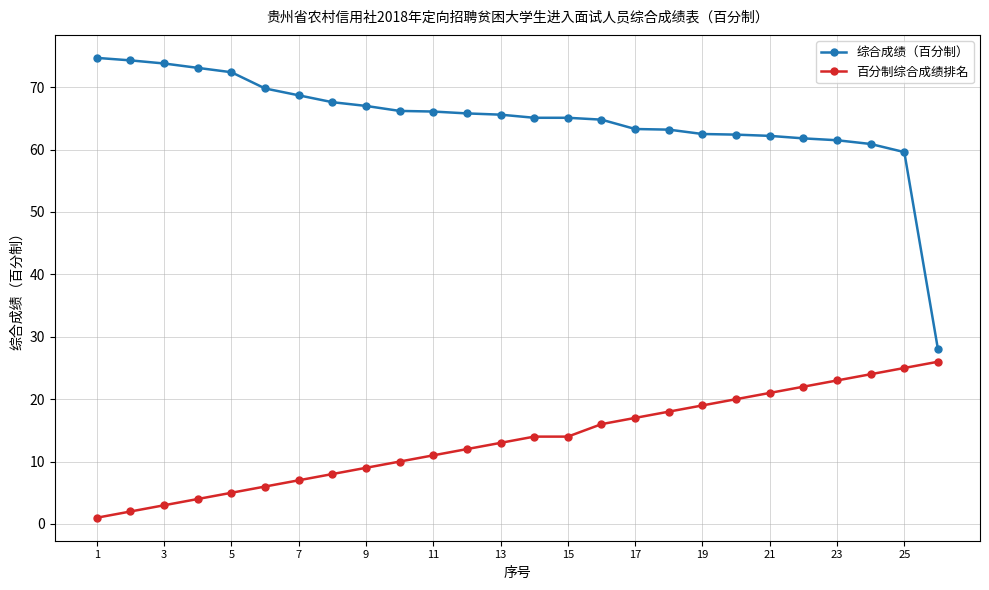

True or false: 百分制综合成绩排名 and 综合成绩（百分制） cross at least once.

False